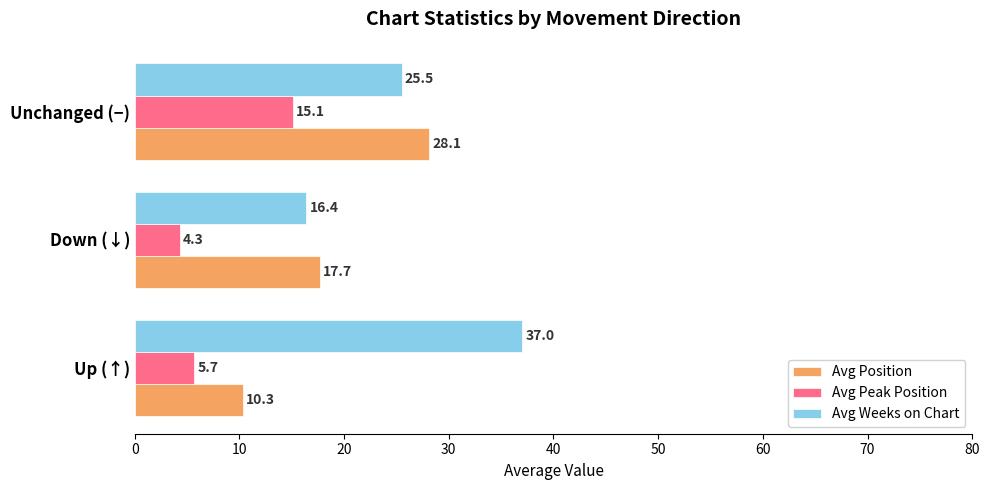

True or false: Avg Weeks on Chart has a value of 8.8 at Down (↓).

False